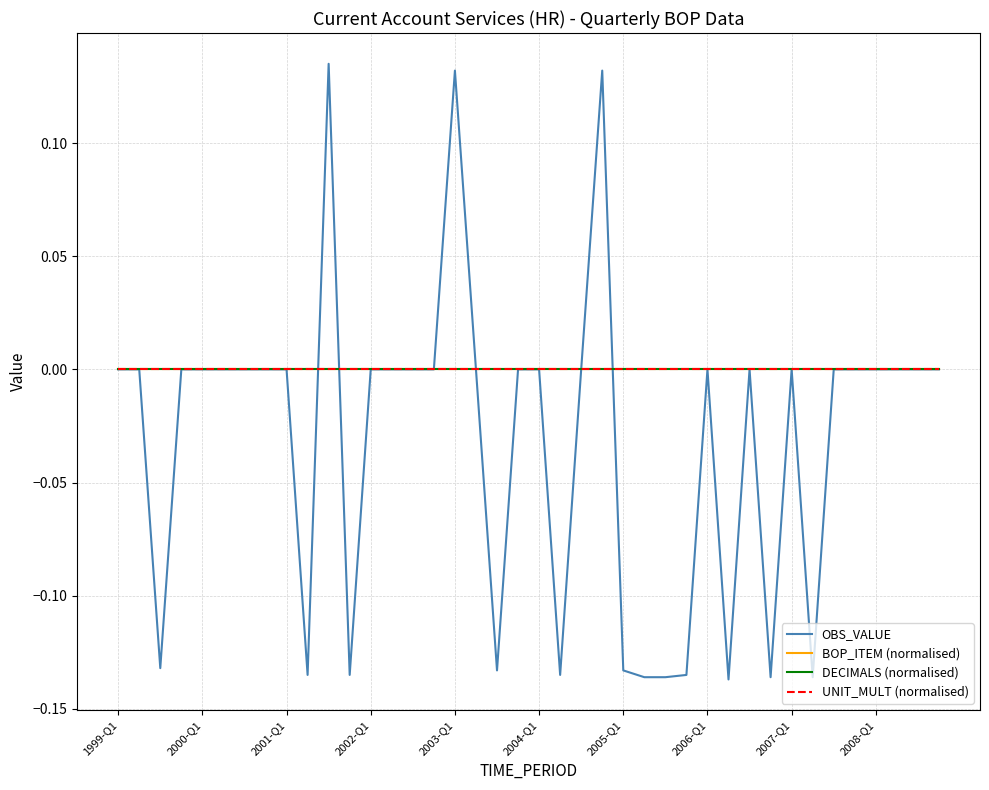

How many times do OBS_VALUE and UNIT_MULT (normalised) cross each other?

3